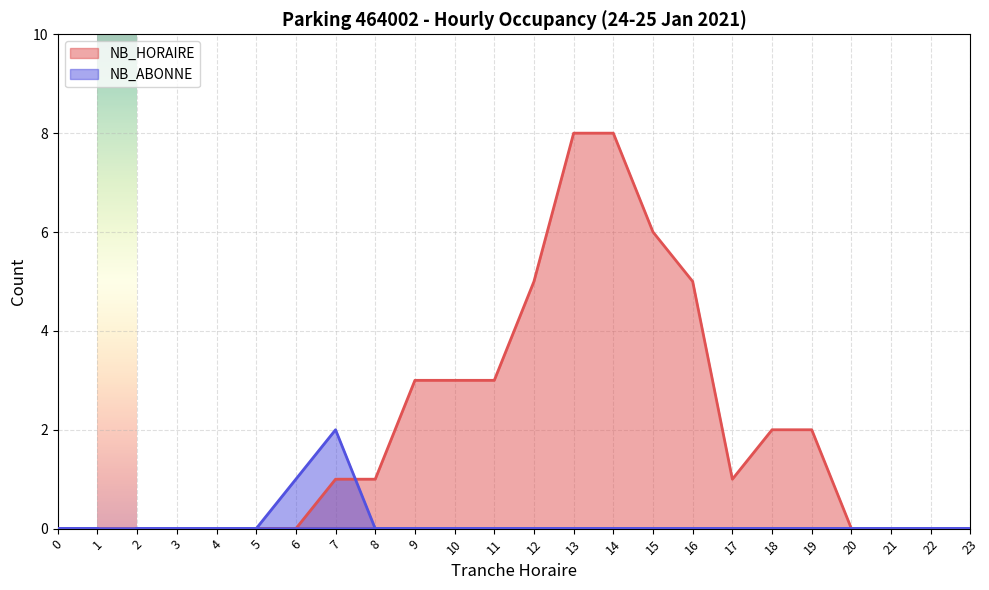

True or false: NB_HORAIRE has a value of -4 at 6.

False